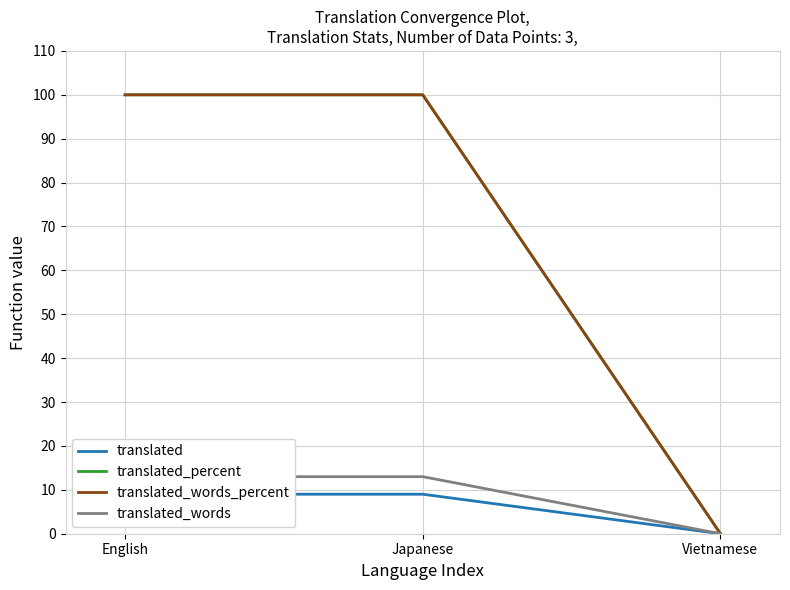

What is the difference between the maximum and minimum values in the translated series?

9